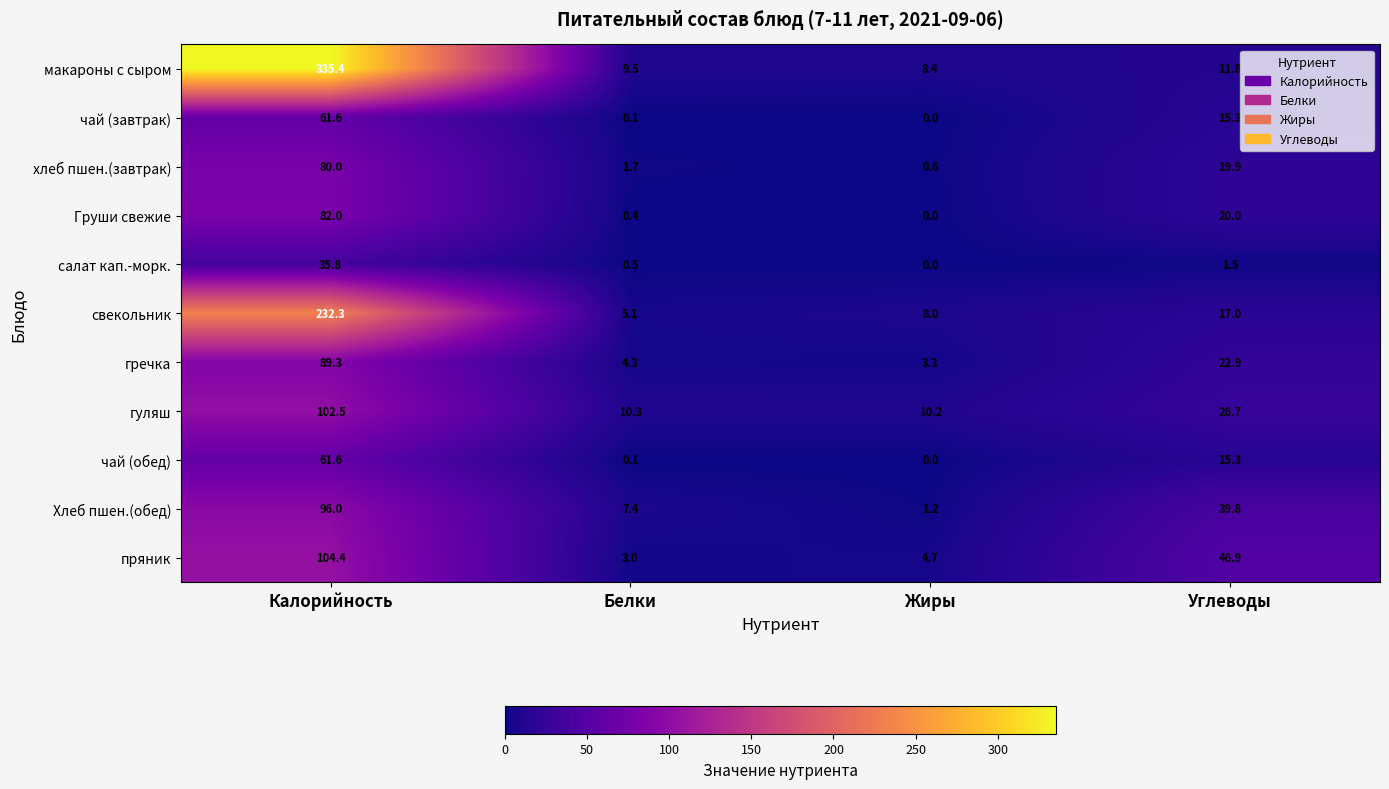

List the labels in order of Хлеб пшен.(обед) value, largest first.

Калорийность, Углеводы, Белки, Жиры